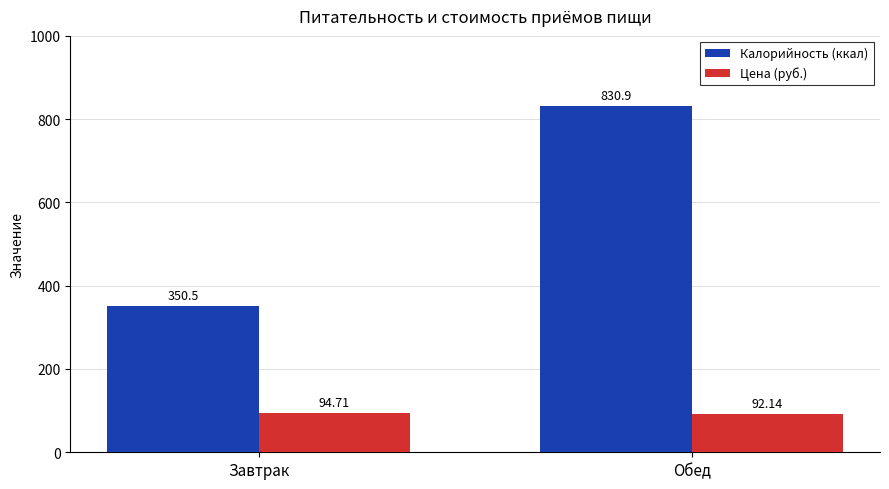

How many distinct data groups are displayed?

2